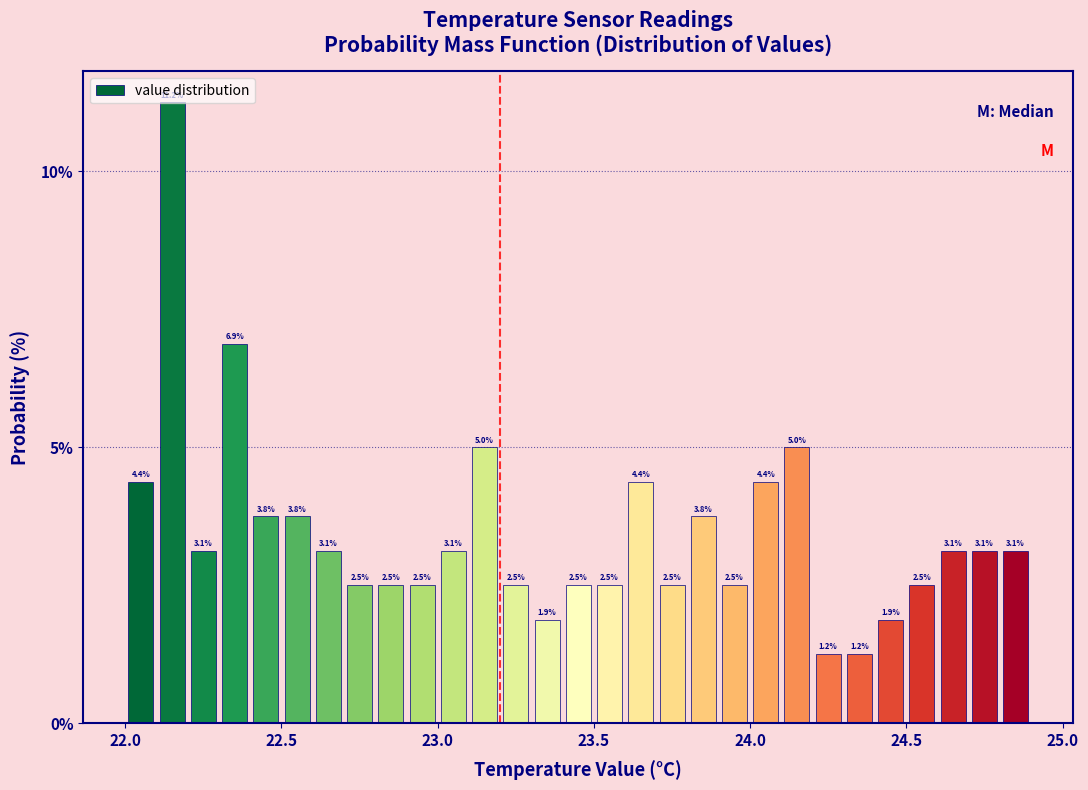

Read against the x-axis, roughly where is the centre of the tallest bar?

22.15